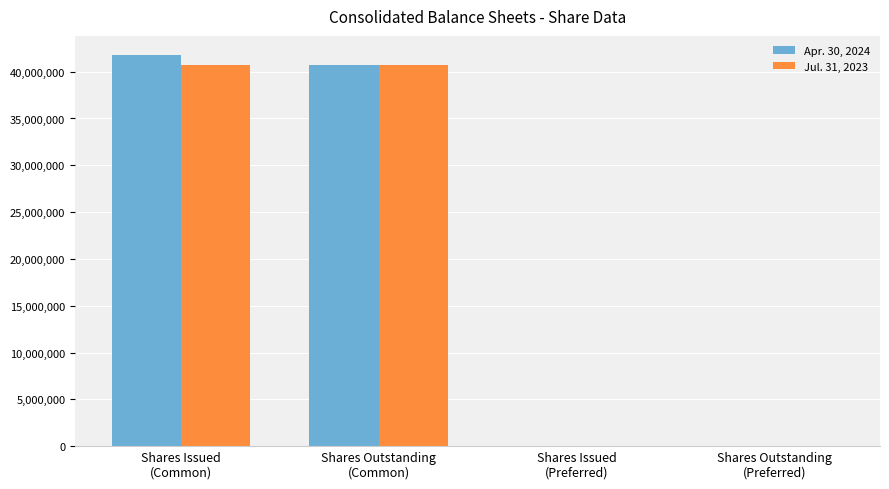

How many groups of bars are there?

4